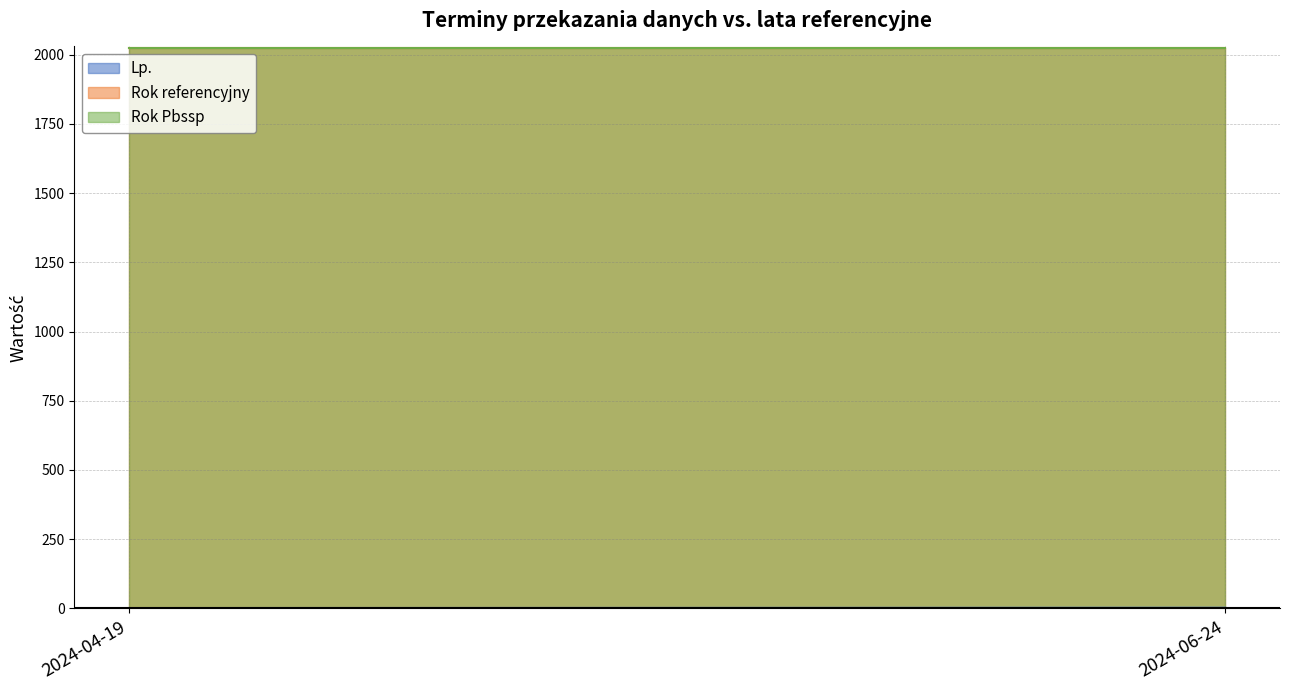

What is the average value of the Lp. series?

2